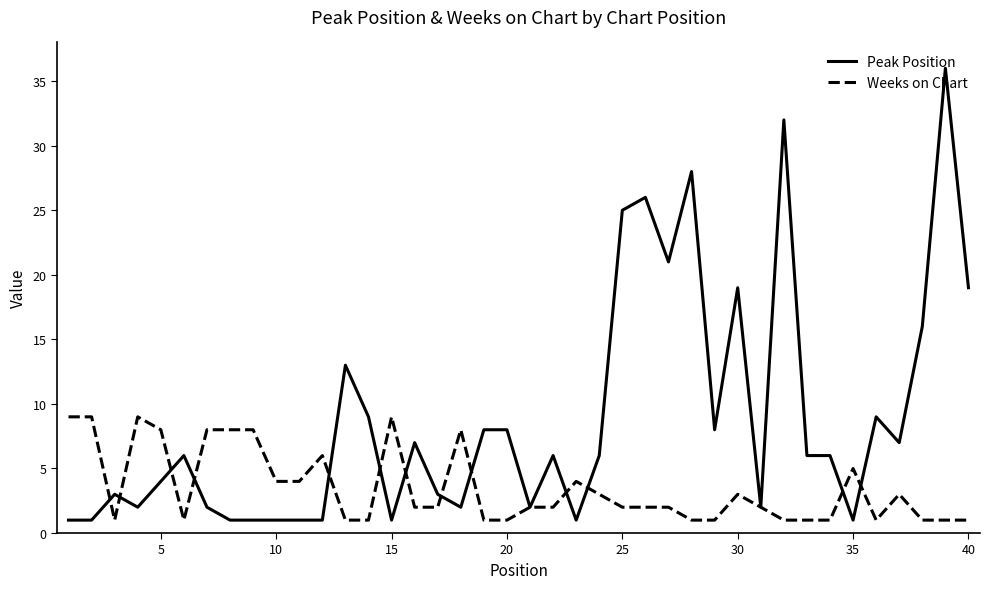

Count the number of data series in this chart.

2